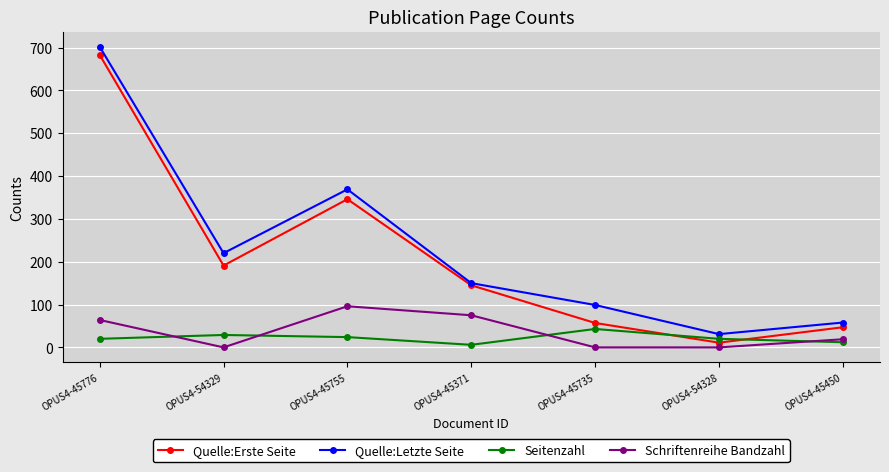

What is the total value across all series at OPUS4-45371?

376